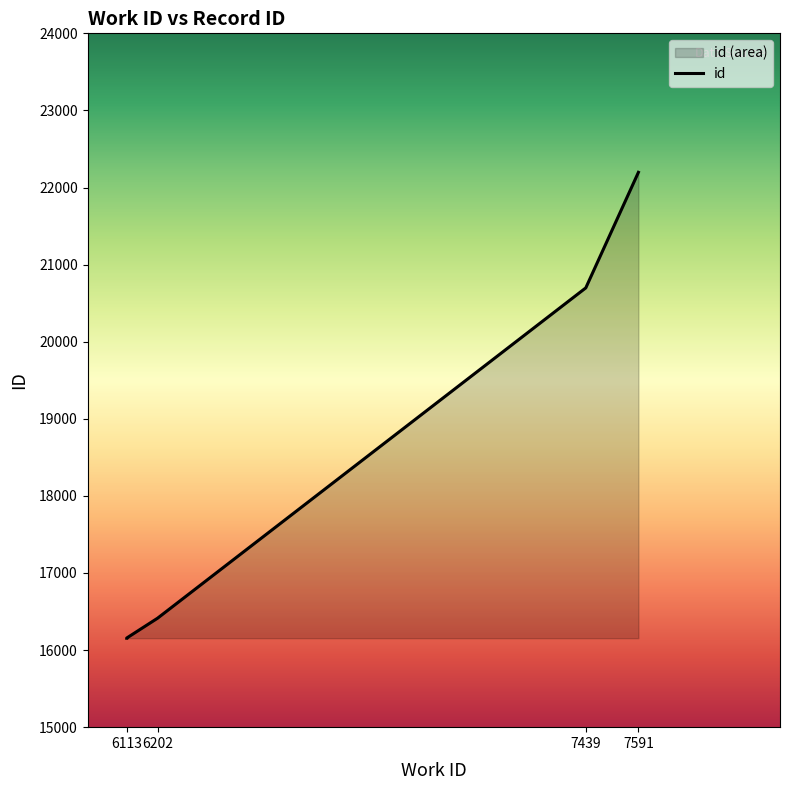

At which label does the data first exceed 16413?

7439